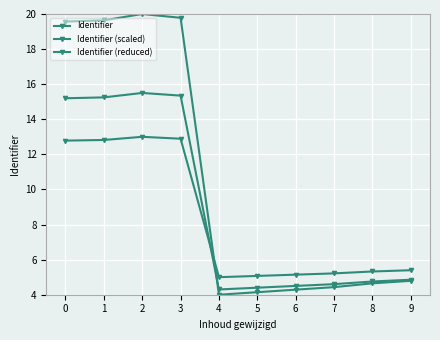

Which series has the largest total across all categories?

Identifier